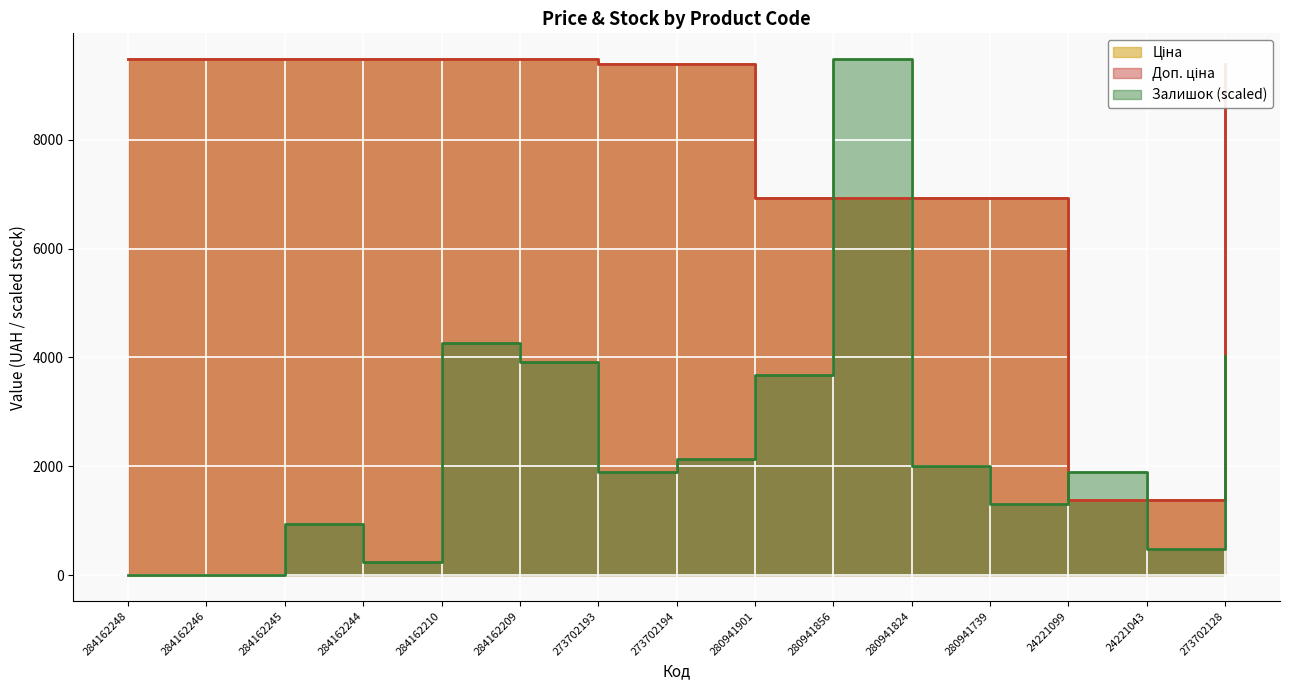

Is the value of Ціна at 280941739 greater than the value of Доп. ціна at 280941824?

No